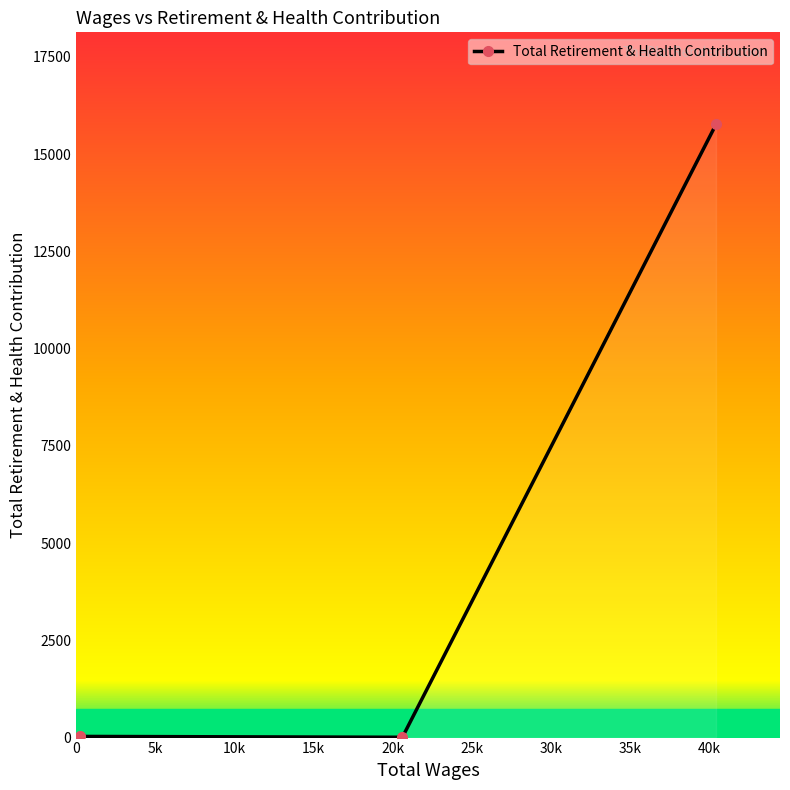

What is the difference between the maximum and minimum values?

15760